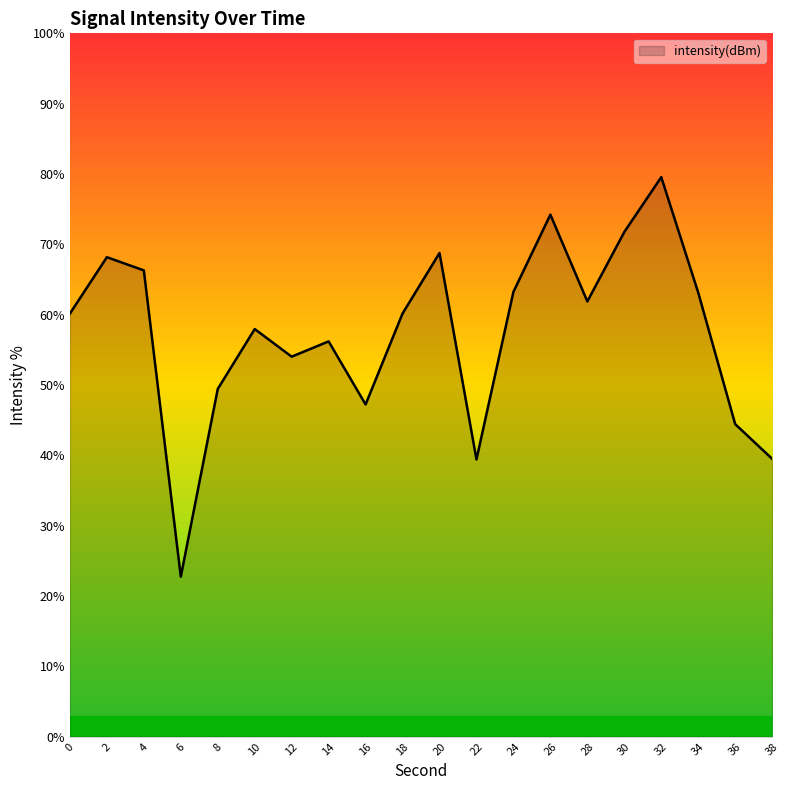

Is it true that the value at 32 is 79.6?

True